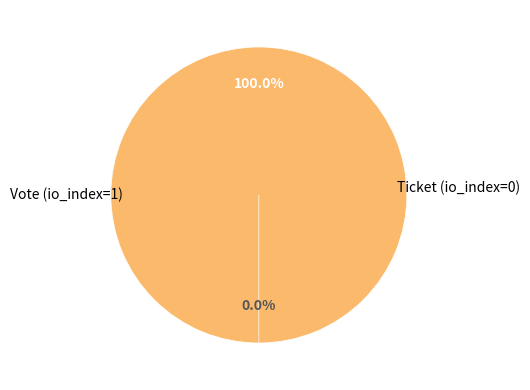

Rank the categories by value from lowest to highest.

Ticket (io_index=0), Vote (io_index=1)